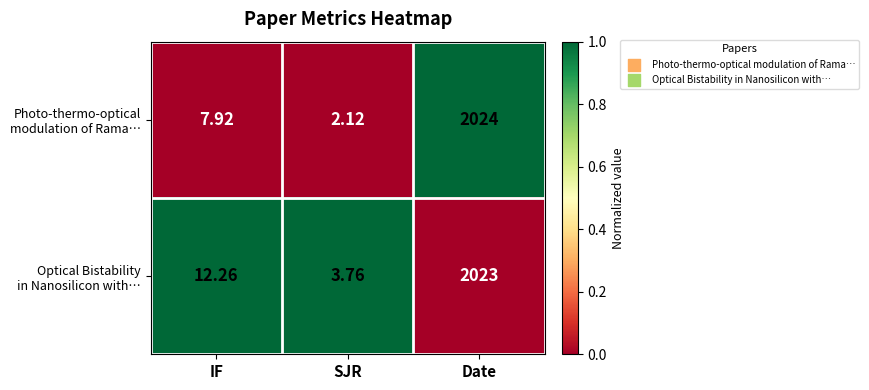

At which category is the sum across all series the highest?

Date